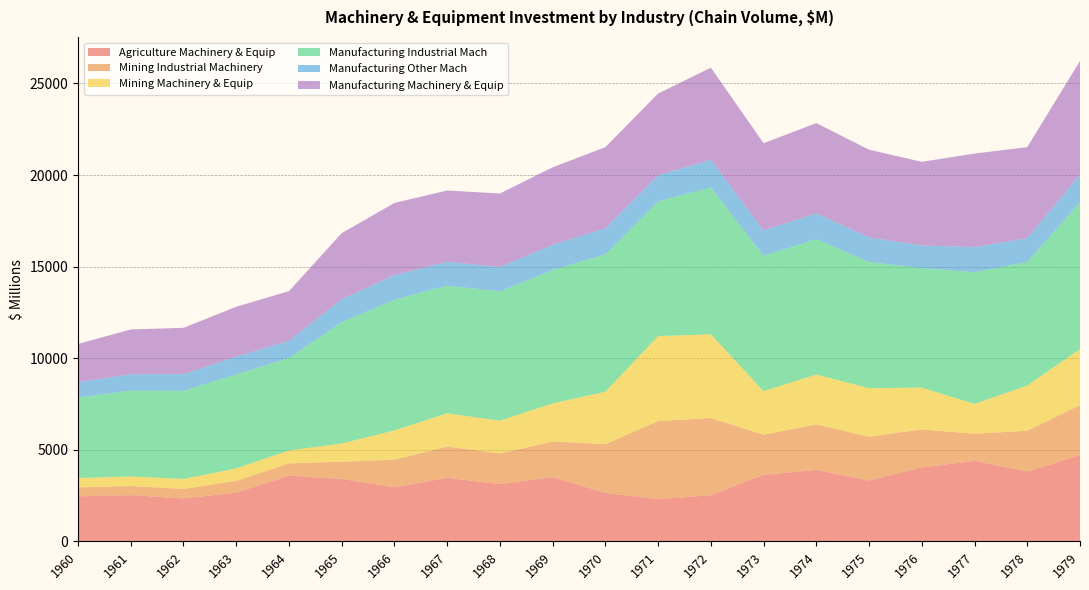

Reading left to right, what are all the values shown in this chart?

Agriculture Machinery & Equip: 1960=2461	1961=2525	1962=2344	1963=2659	1964=3588	1965=3410	1966=2953	1967=3469	1968=3122	1969=3510	1970=2645	1971=2305	1972=2518	1973=3632	1974=3898	1975=3319	1976=4036	1977=4394	1978=3813	1979=4705
Mining Industrial Machinery: 1960=489	1961=497	1962=518	1963=646	1964=671	1965=940	1966=1507	1967=1707	1968=1679	1969=1943	1970=2660	1971=4265	1972=4215	1973=2190	1974=2489	1975=2394	1976=2074	1977=1481	1978=2224	1979=2732
Mining Machinery & Equip: 1960=507	1961=522	1962=543	1963=680	1964=704	1965=994	1966=1598	1967=1814	1968=1788	1969=2078	1970=2862	1971=4638	1972=4570	1973=2380	1974=2720	1975=2651	1976=2284	1977=1630	1978=2470	1979=3064
Manufacturing Industrial Mach: 1960=4389	1961=4689	1962=4814	1963=5131	1964=5045	1965=6630	1966=7137	1967=6970	1968=7055	1969=7284	1970=7501	1971=7356	1972=8018	1973=7388	1974=7394	1975=6893	1976=6520	1977=7190	1978=6753	1979=8011
Manufacturing Other Mach: 1960=850	1961=892	1962=910	1963=970	1964=946	1965=1247	1966=1344	1967=1307	1968=1330	1969=1376	1970=1428	1971=1420	1972=1510	1973=1386	1974=1404	1975=1334	1976=1244	1977=1366	1978=1292	1979=1524
Manufacturing Machinery & Equip: 1960=2081	1961=2444	1962=2529	1963=2722	1964=2707	1965=3605	1966=3937	1967=3888	1968=4016	1969=4230	1970=4426	1971=4463	1972=5030	1973=4761	1974=4929	1975=4792	1976=4562	1977=5110	1978=4971	1979=6190